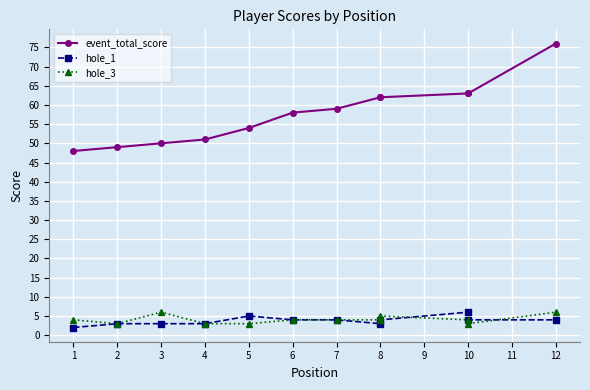

What is the total value across all series at 12?

86